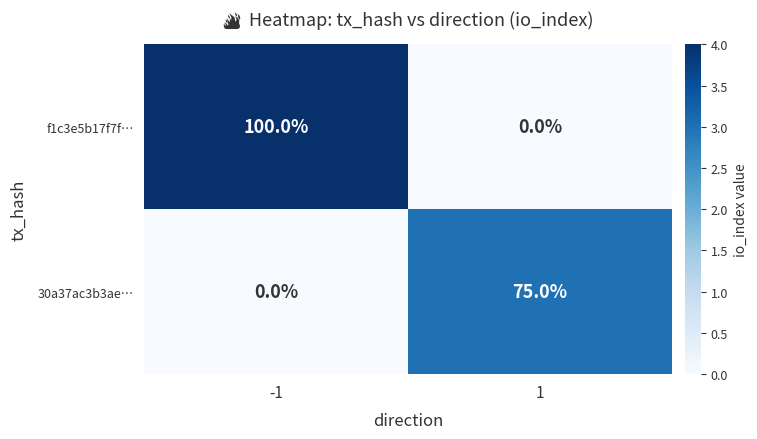

True or false: f1c3e5b17f7f… has a value of 0 at 1.

True